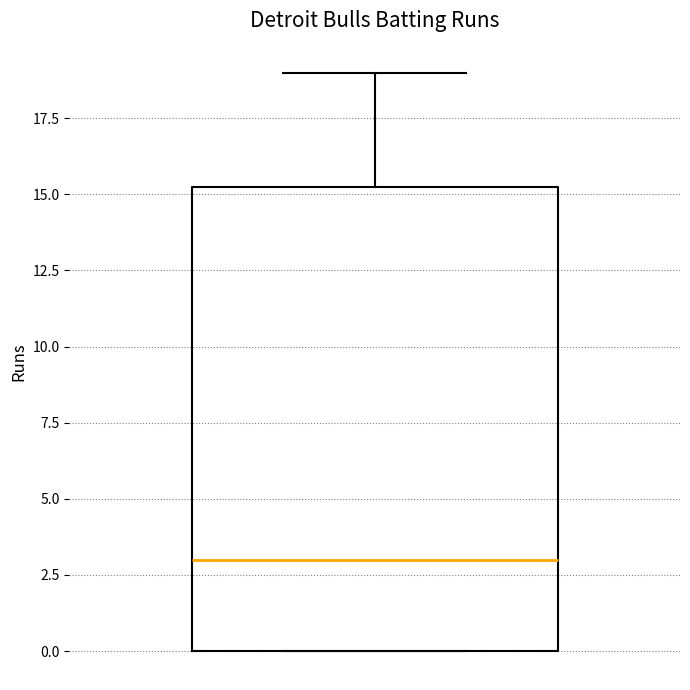

Read this box plot against the y-axis: the position of the median line, the range covered by the box, and the ends of both whiskers. The values are not printed on the chart, so give them approximately, as read against the axis.

median 3.0, box 0.0 to 15.5, whiskers 0.0 to 19.0